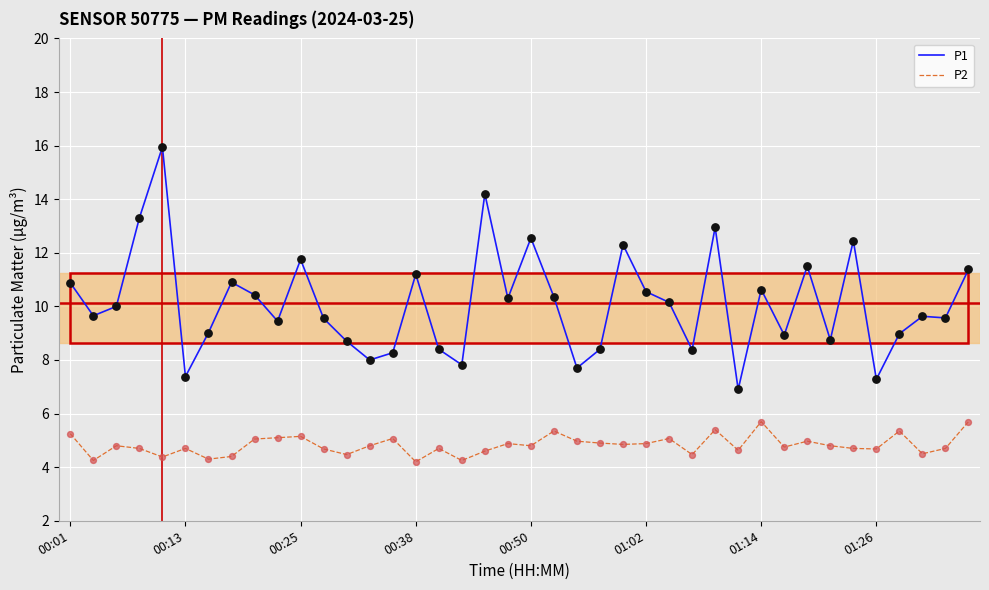

At how many categories does at least one series exceed 6?

40